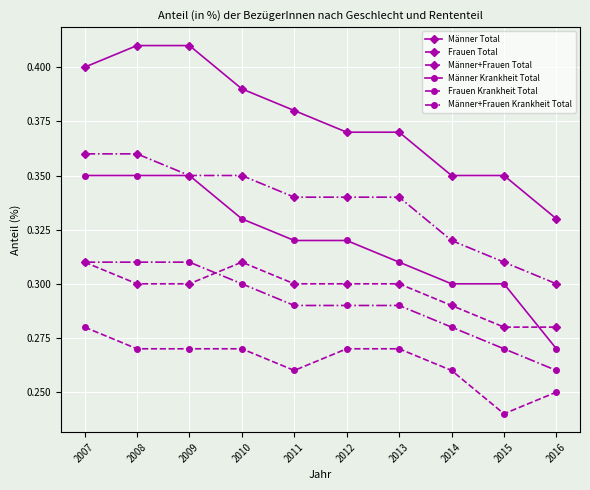

Is it true that Männer+Frauen Krankheit Total equals 0.3 at 2008?

True